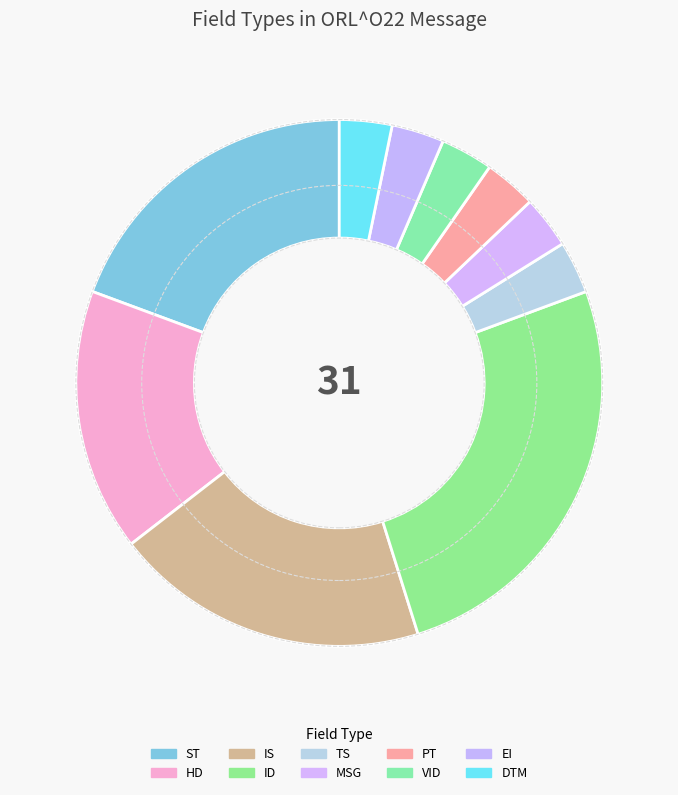

How many slices are in this pie chart?

10